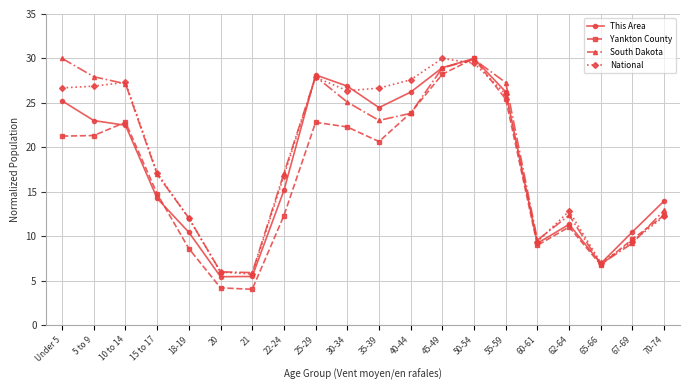

What is the total value across all series at 40-44?

101.5